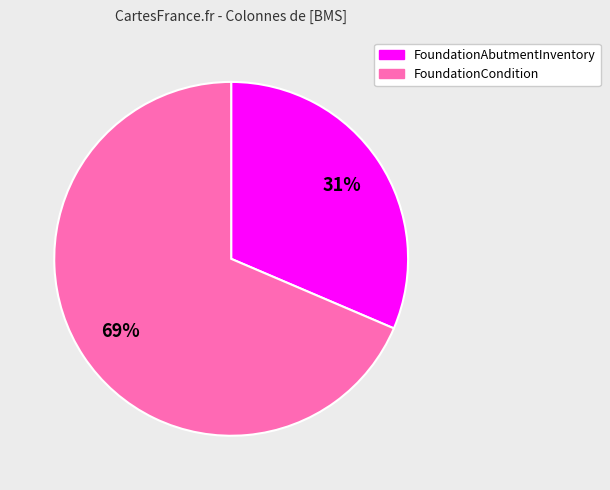

Between FoundationAbutmentInventory and FoundationCondition, which is larger?

FoundationCondition